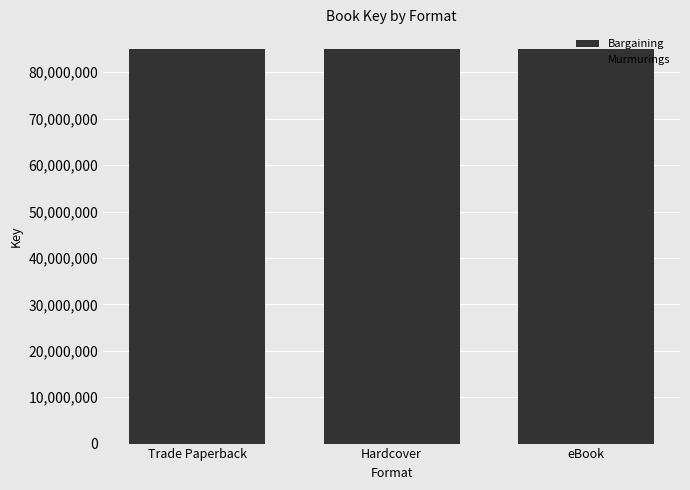

The value of Murmurings at Hardcover is 84996241. True or false?

True